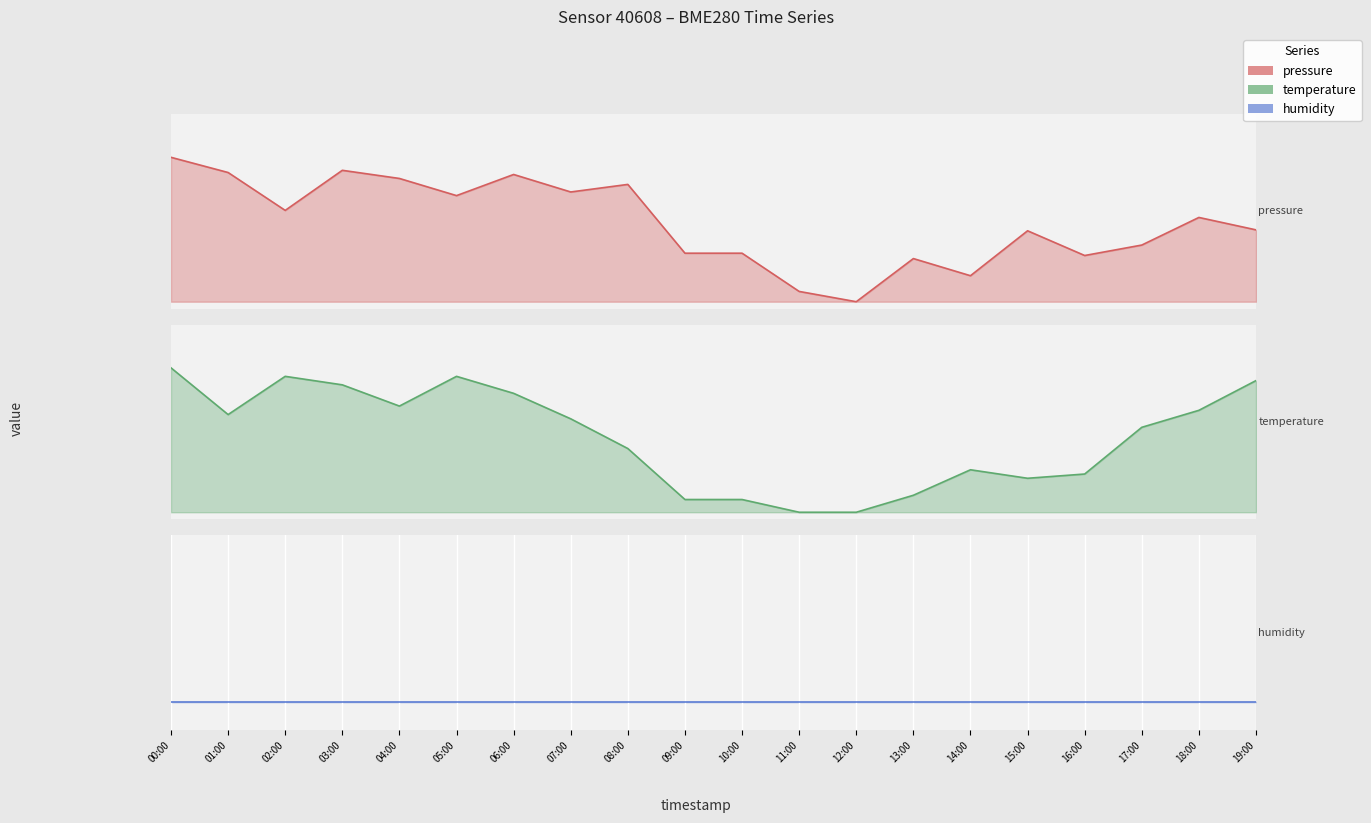

Which series has the largest total across all categories?

pressure line